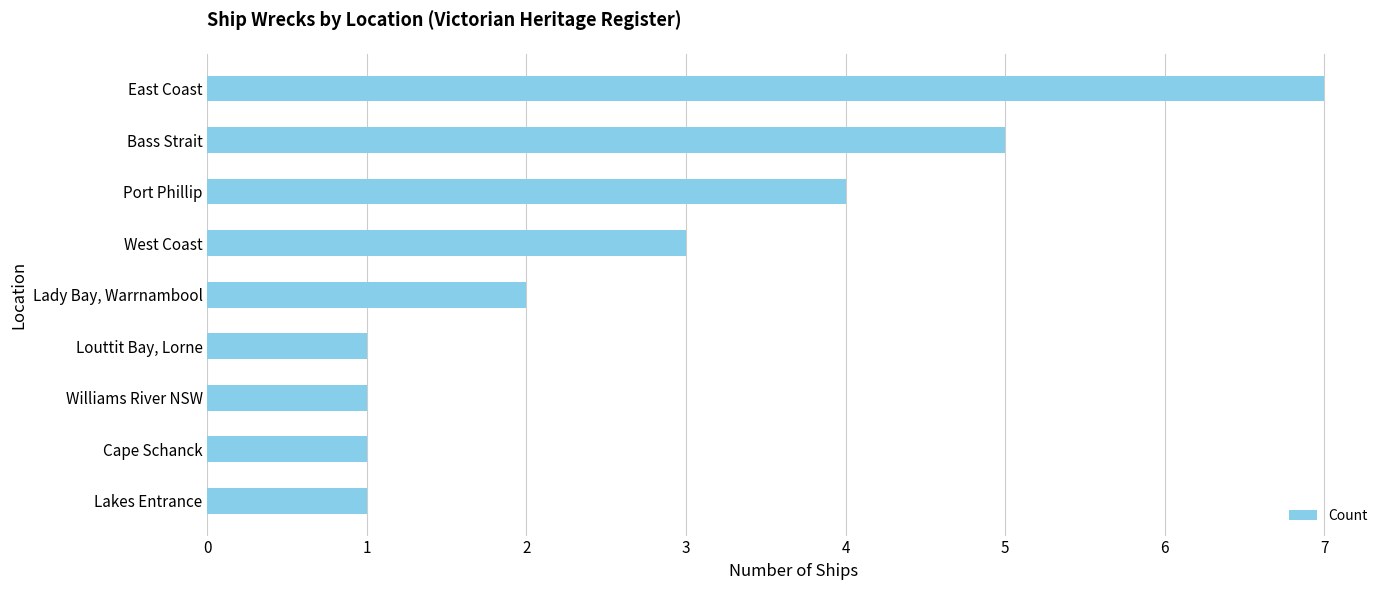

What is the greatest value displayed?

7